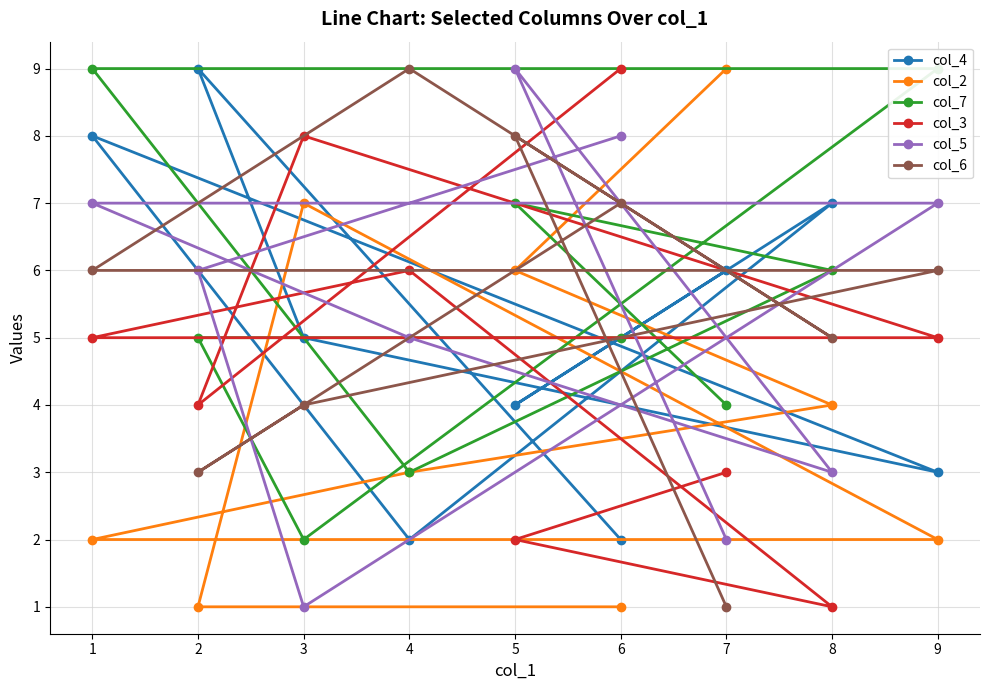

What is the difference between the maximum and second lowest values in the col_7 series?

6